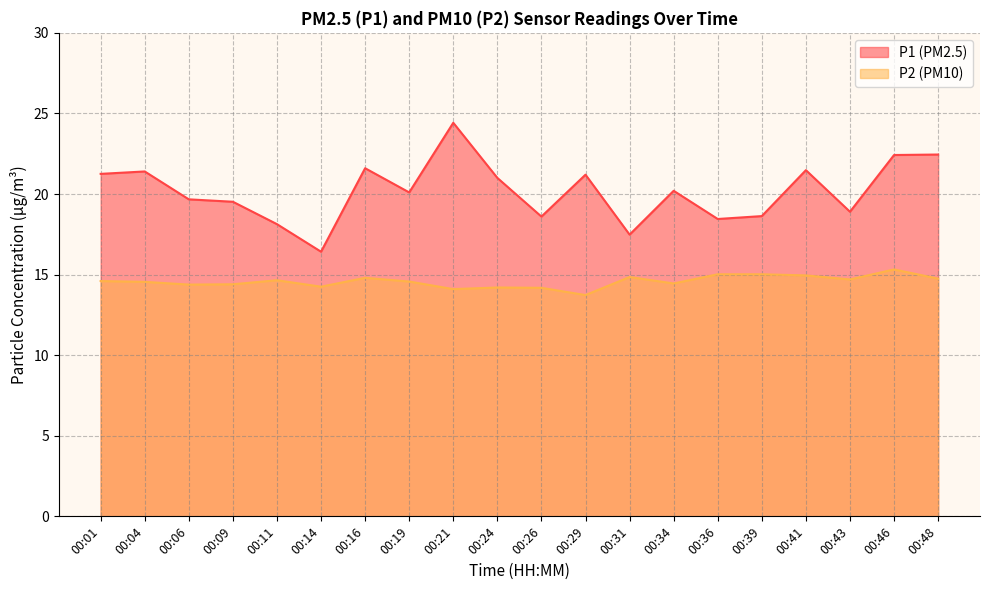

Reading left to right, what are all the values shown in this chart?

P1: 00:01=21.2	00:04=21.4	00:06=19.7	00:09=19.5	00:11=18.1	00:14=16.4	00:16=21.6	00:19=20.1	00:21=24.4	00:24=21.0	00:26=18.6	00:29=21.2	00:31=17.5	00:34=20.2	00:36=18.4	00:39=18.6	00:41=21.5	00:43=18.9	00:46=22.4	00:48=22.4
P2: 00:01=14.6	00:04=14.6	00:06=14.4	00:09=14.4	00:11=14.7	00:14=14.2	00:16=14.8	00:19=14.6	00:21=14.1	00:24=14.2	00:26=14.2	00:29=13.7	00:31=14.8	00:34=14.4	00:36=15.0	00:39=15.0	00:41=14.9	00:43=14.7	00:46=15.3	00:48=14.8